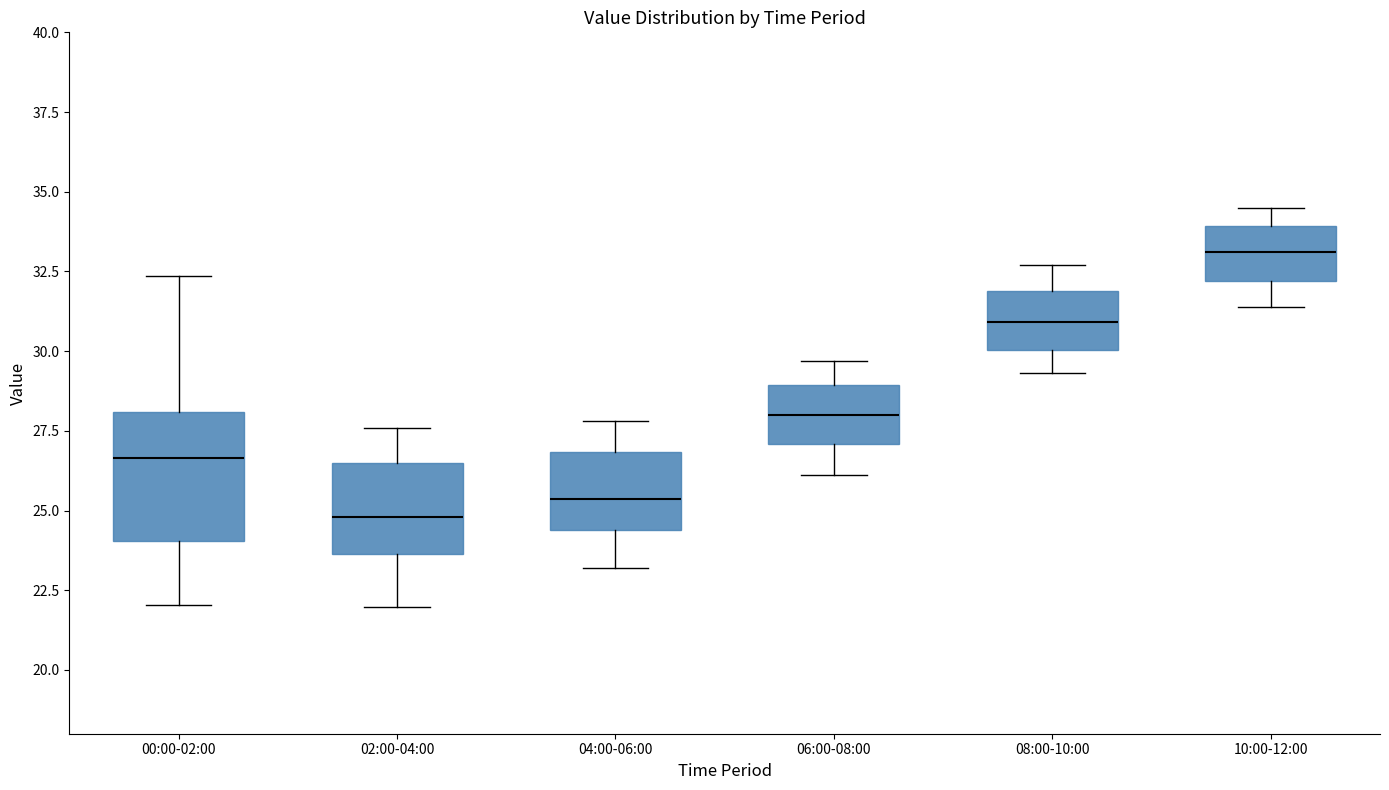

Reading left to right, read every box against the y-axis: the position of its median line, the range the box covers, and the ends of its whiskers. The values are not printed on the chart, so give them approximately, as read against the axis.

00:00-02:00: median 26.5, box 24.0 to 28.0, whiskers 22.0 to 32.5
02:00-04:00: median 25.0, box 23.5 to 26.5, whiskers 22.0 to 27.5
04:00-06:00: median 25.5, box 24.5 to 27.0, whiskers 23.0 to 28.0
06:00-08:00: median 28.0, box 27.0 to 29.0, whiskers 26.0 to 29.5
08:00-10:00: median 31.0, box 30.0 to 32.0, whiskers 29.5 to 32.5
10:00-12:00: median 33.0, box 32.0 to 34.0, whiskers 31.5 to 34.5